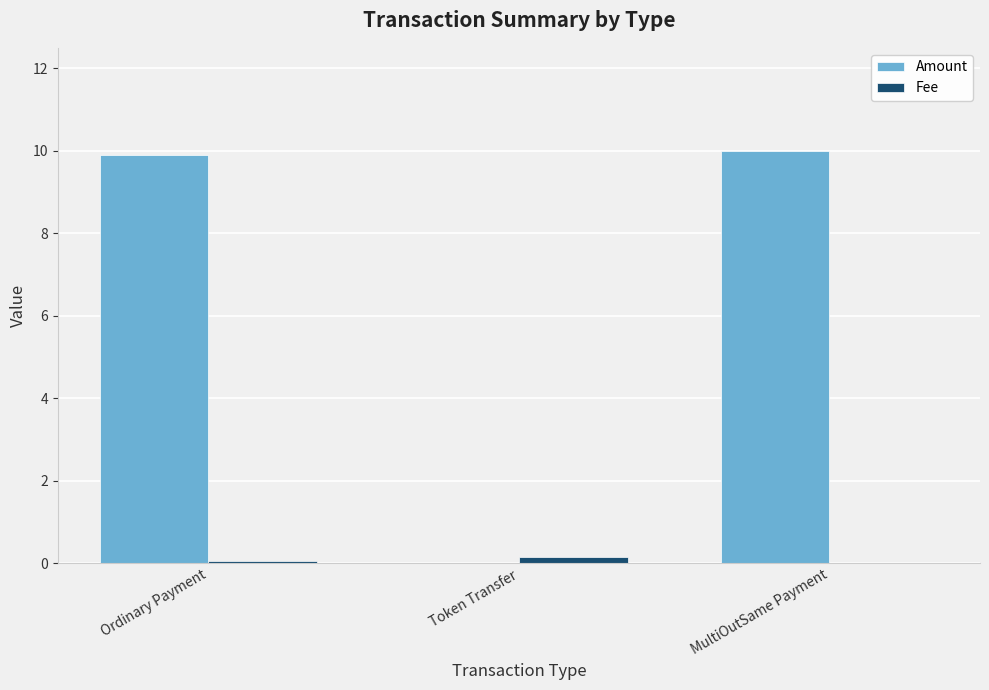

How many values in the Amount series exceed 9?

2